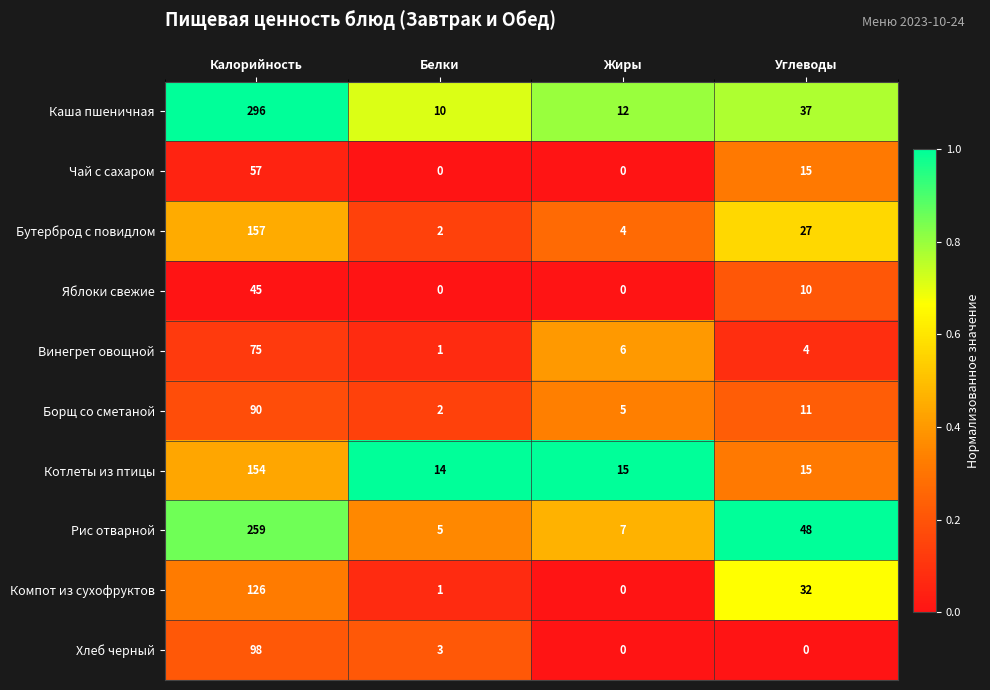

How many data points does each series have?

4